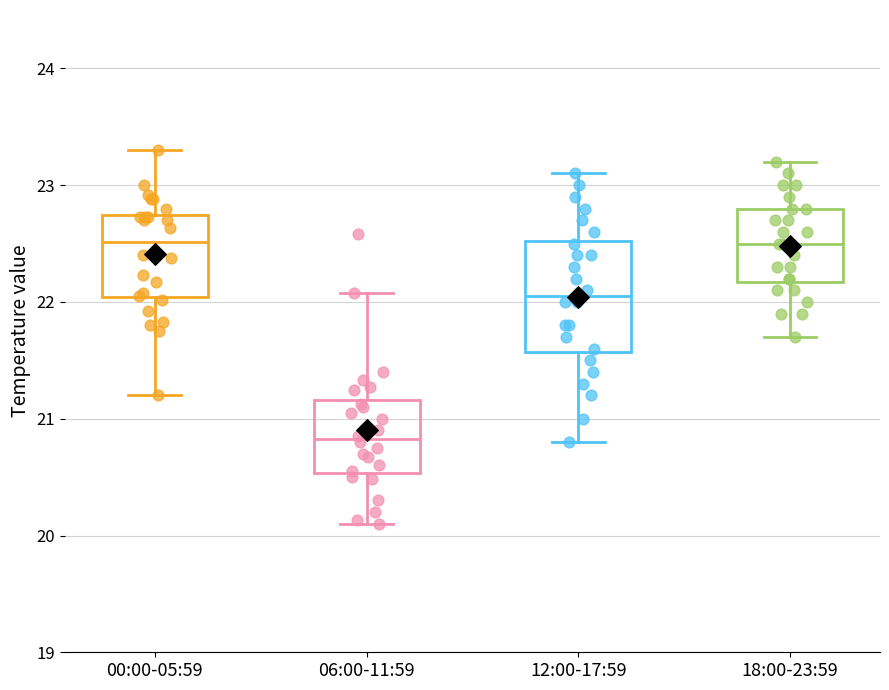

Comparing the boxes themselves (not the whiskers), which one is the tallest?

12:00-17:59